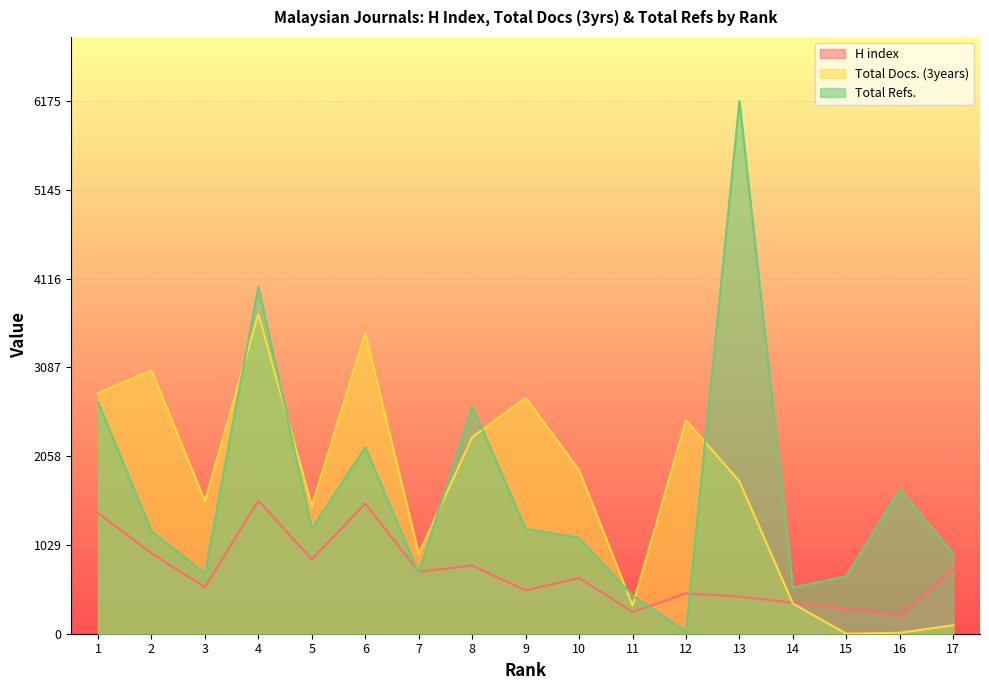

Between 17 and 6, which is larger?

6